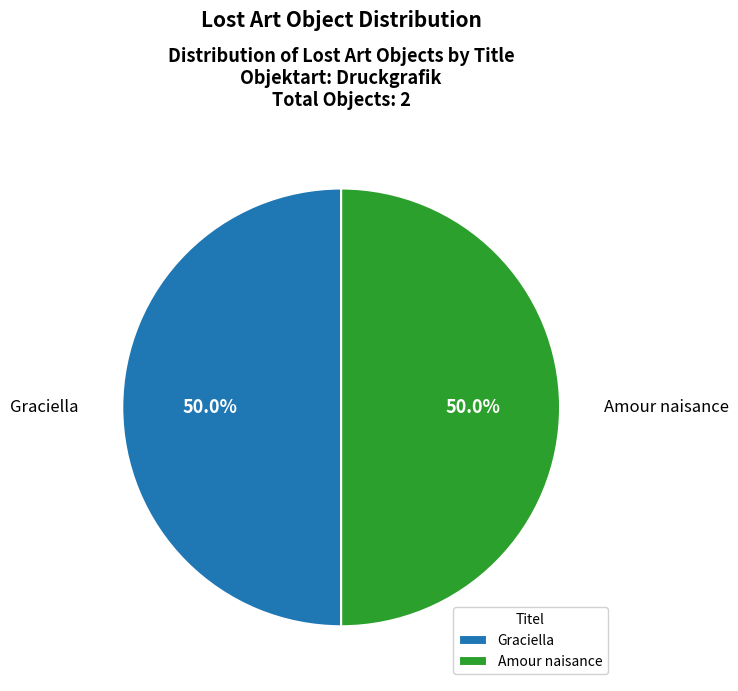

What is the ratio of the value at Amour naisance to the value at Graciella?

1.0